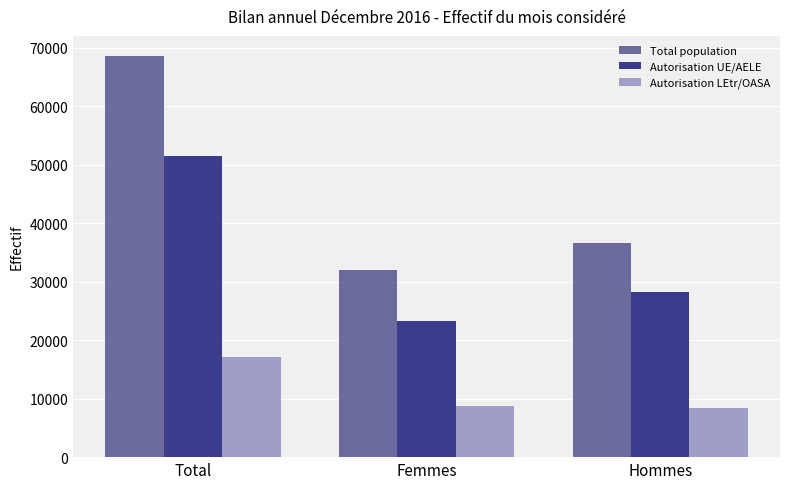

Which category has the lowest value in the Autorisation UE/AELE series?

Femmes